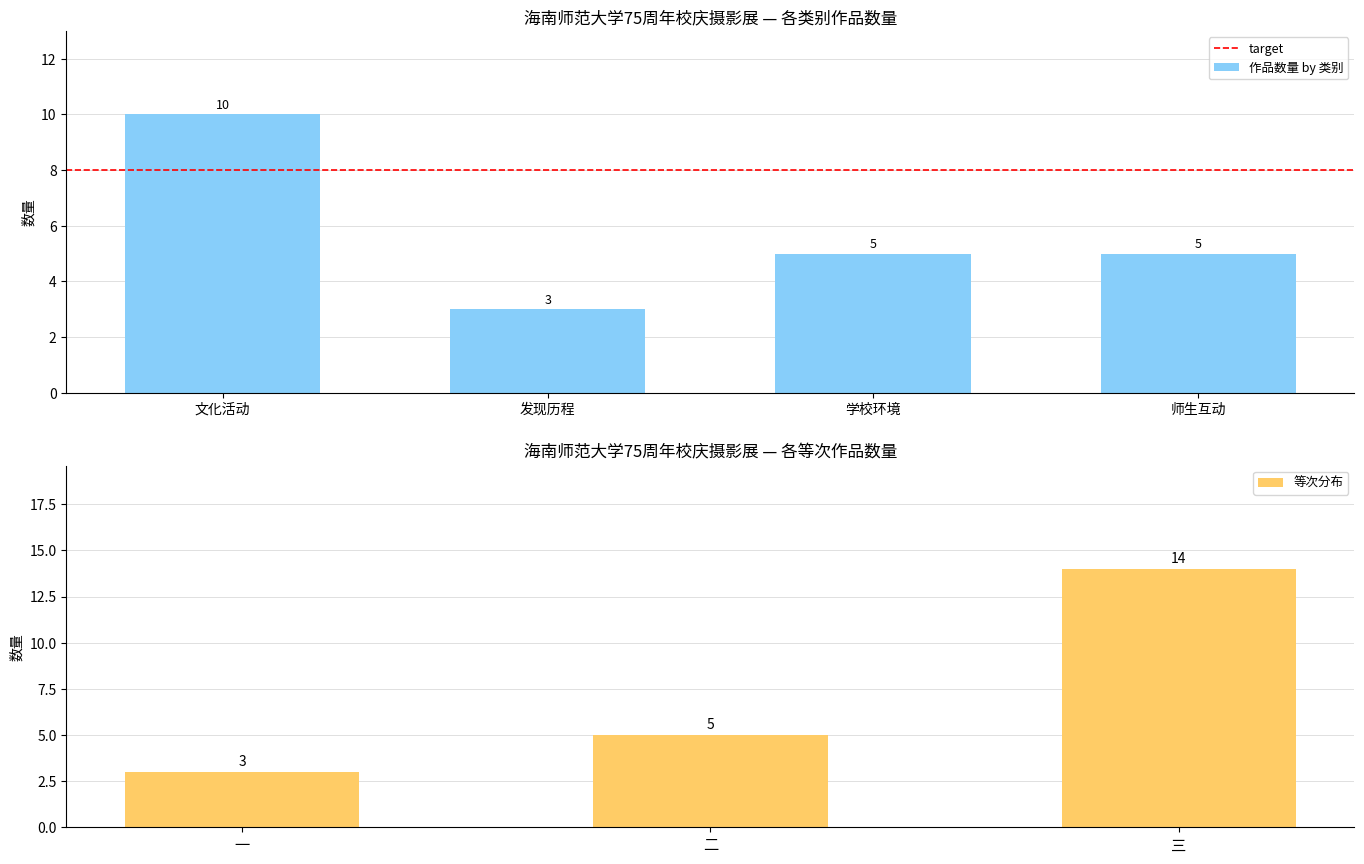

What is the difference between the highest and lowest values at 3?

4